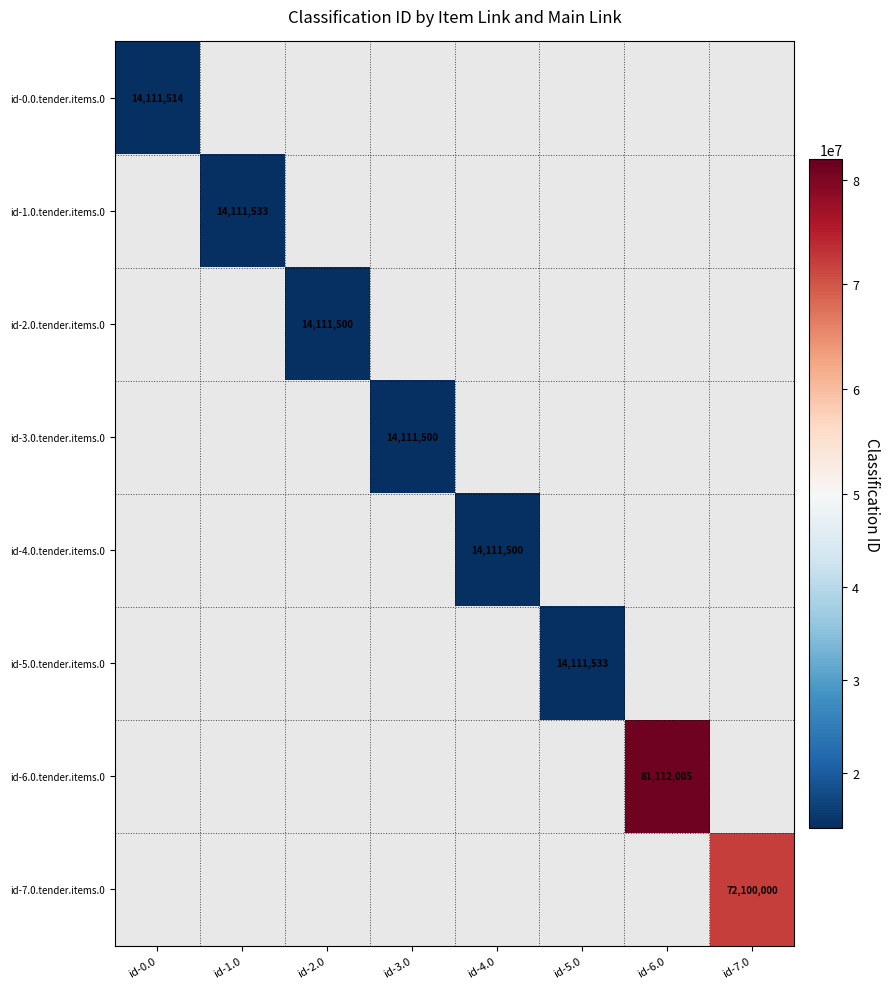

Count the number of categories in the chart.

8